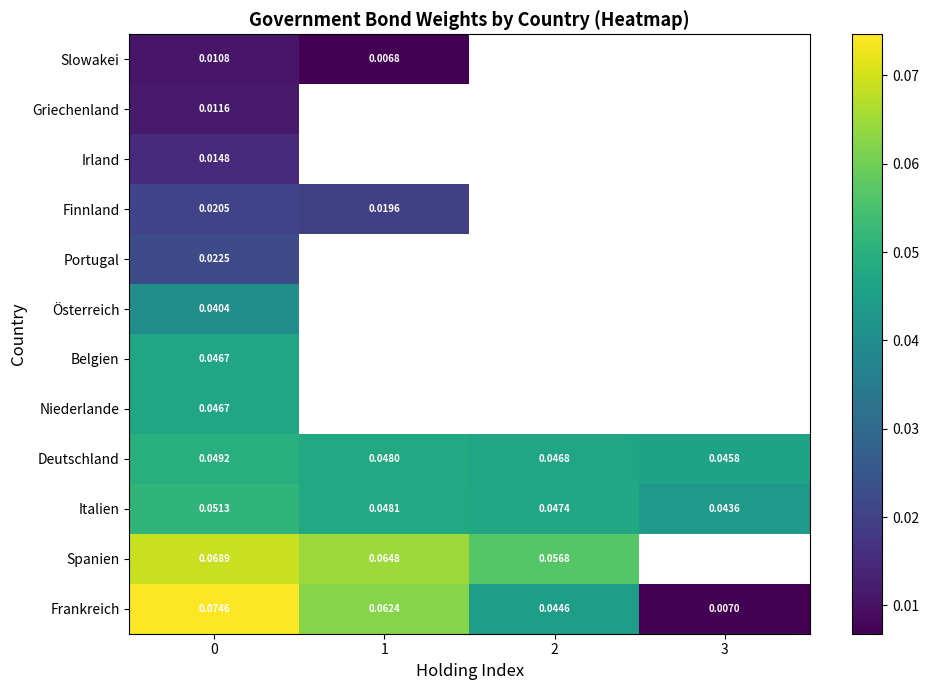

Rank the categories by Italien value from highest to lowest.

0, 1, 2, 3